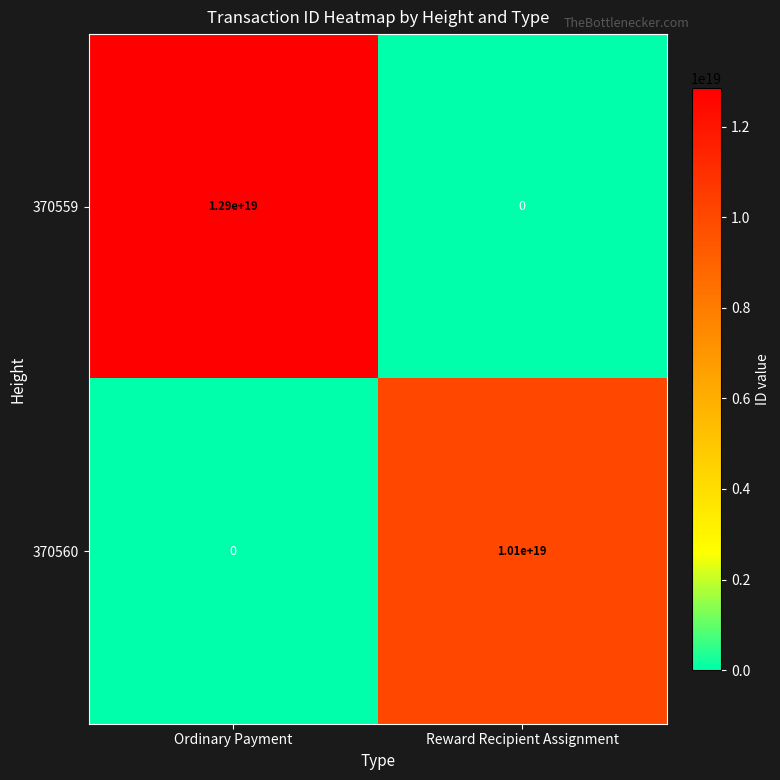

At which label is 370559 closest to 6450000000000000000?

Ordinary Payment